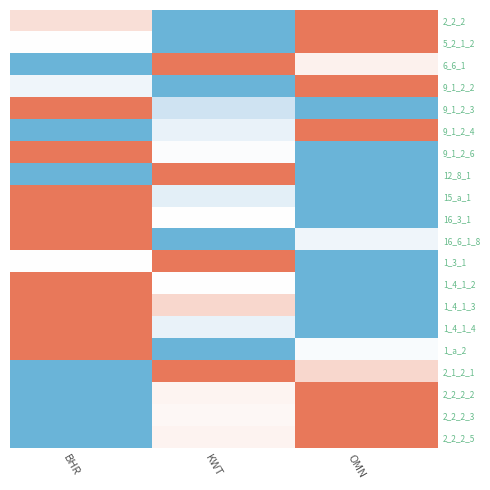

Reading left to right, transcribe all the data shown in this chart.

2_2_2: BHR=0.6	KWT=0.0	OMN=1.0
5_2_1_2: BHR=0.5	KWT=0.0	OMN=1.0
6_6_1: BHR=0.0	KWT=1.0	OMN=0.6
9_1_2_2: BHR=0.4	KWT=0.0	OMN=1.0
9_1_2_3: BHR=1.0	KWT=0.3	OMN=0.0
9_1_2_4: BHR=0.0	KWT=0.4	OMN=1.0
9_1_2_6: BHR=1.0	KWT=0.5	OMN=0.0
12_8_1: BHR=0.0	KWT=1.0	OMN=0.0
15_a_1: BHR=1.0	KWT=0.4	OMN=0.0
16_3_1: BHR=1.0	KWT=0.5	OMN=0.0
16_6_1_8: BHR=1.0	KWT=0.0	OMN=0.4
1_3_1: BHR=0.5	KWT=1.0	OMN=0.0
1_4_1_2: BHR=1.0	KWT=0.5	OMN=0.0
1_4_1_3: BHR=1.0	KWT=0.7	OMN=0.0
1_4_1_4: BHR=1.0	KWT=0.4	OMN=0.0
1_a_2: BHR=1.0	KWT=0.0	OMN=0.5
2_1_2_1: BHR=0.0	KWT=1.0	OMN=0.7
2_2_2_2: BHR=0.0	KWT=0.5	OMN=1.0
2_2_2_3: BHR=0.0	KWT=0.5	OMN=1.0
2_2_2_5: BHR=0.0	KWT=0.6	OMN=1.0